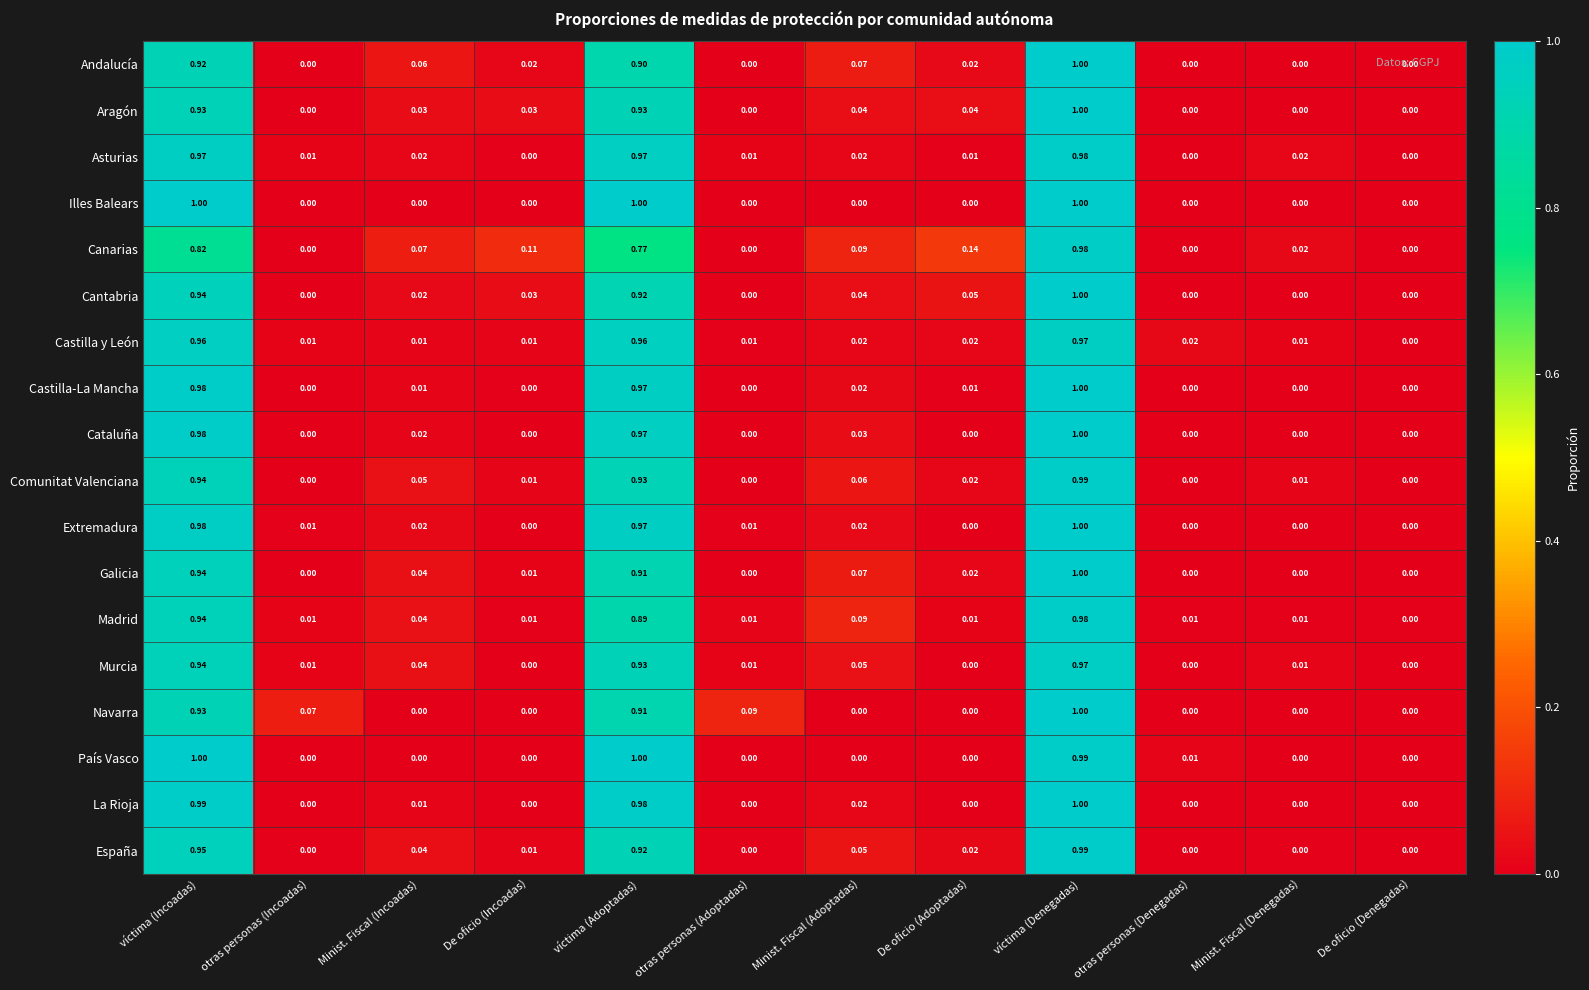

Which category has the highest value in the España series?

víctima (Denegadas)